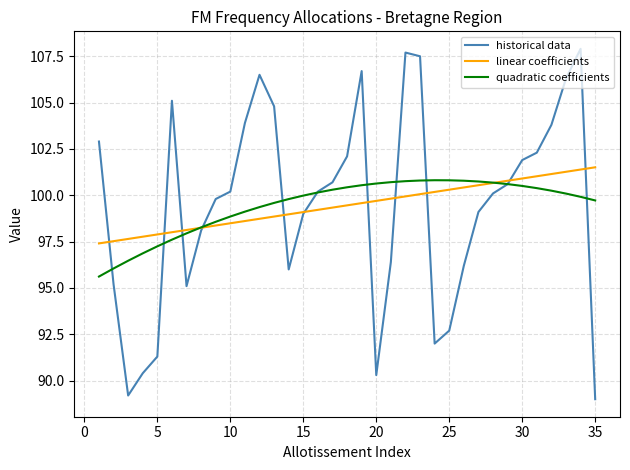

At how many categories does at least one series exceed 105?

7